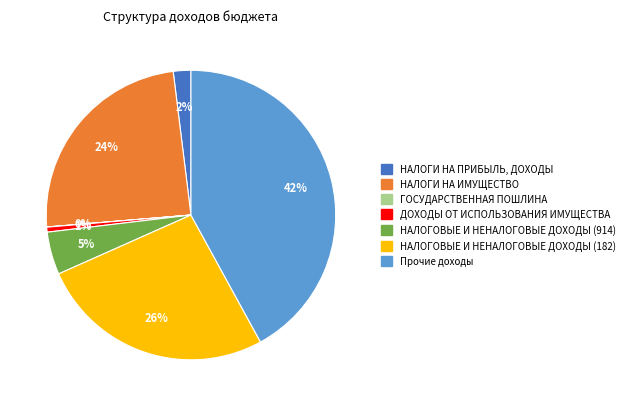

True or false: НАЛОГИ НА ПРИБЫЛЬ, ДОХОДЫ accounts for 2% of the total.

True